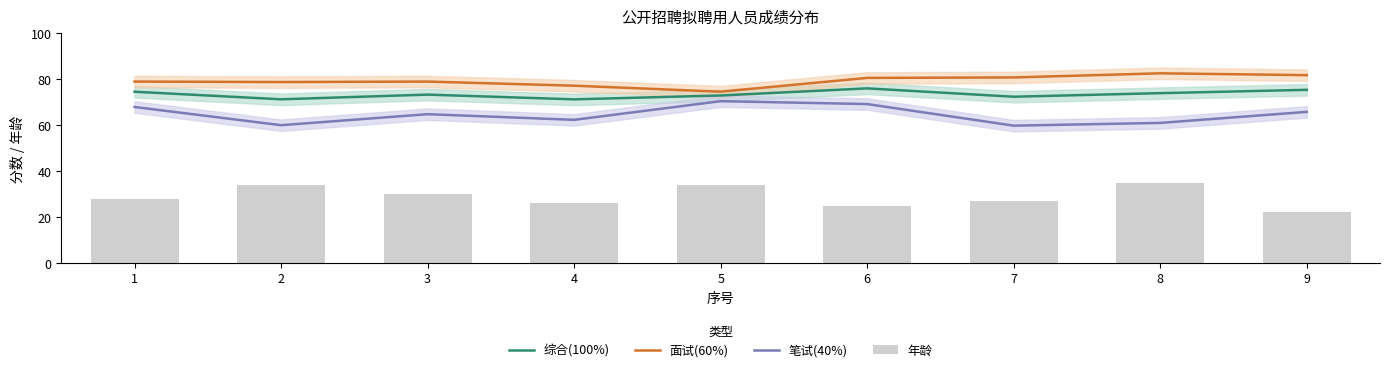

At which label does 笔试(40%) first exceed 64?

1